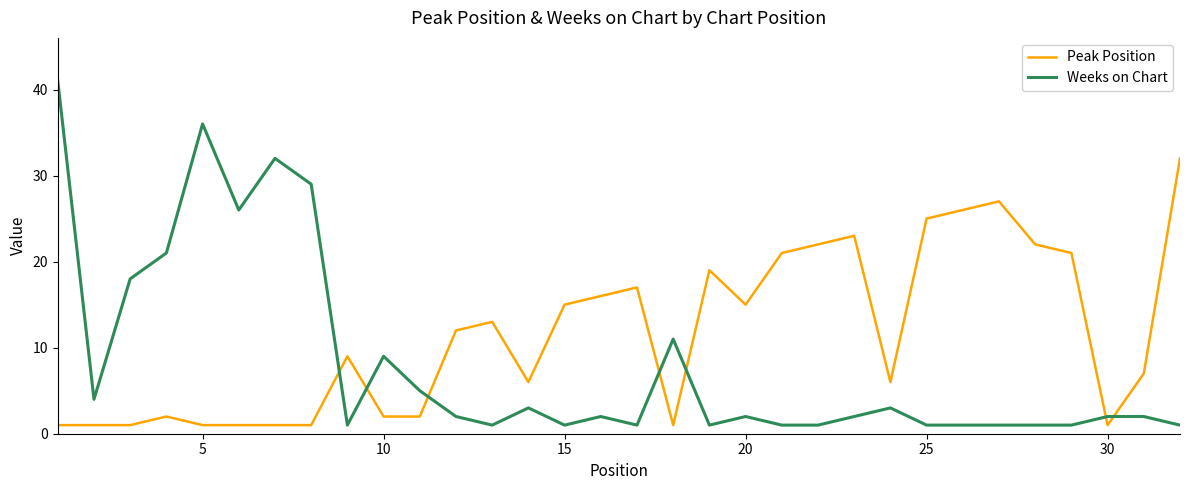

Which series has the largest range (max minus min)?

Weeks on Chart